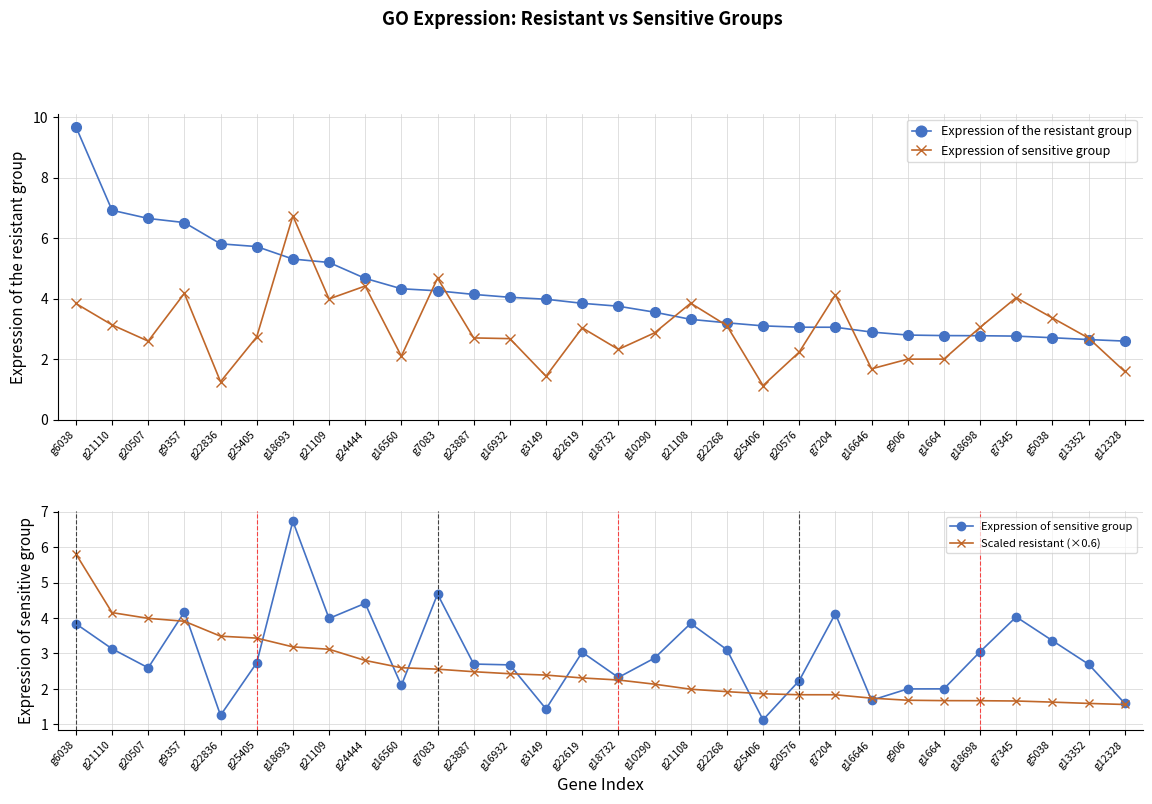

Which series changed the most between g21109 and g12328?

Expression of the resistant group